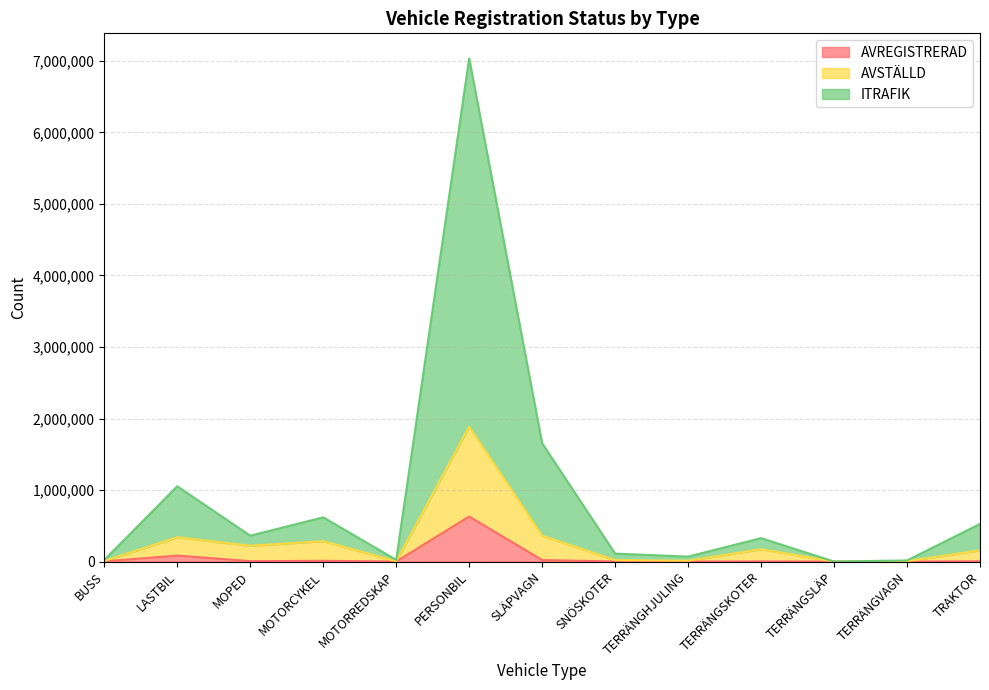

Reading right to left, transcribe all the data shown in this chart.

AVREGISTRERAD: TRAKTOR=3551	TERRÄNGVAGN=254	TERRÄNGSLÄP=0	TERRÄNGSKOTER=1536	TERRÄNGHJULING=240	SNÖSKOTER=759	SLÄPVAGN=20779	PERSONBIL=629172	MOTORREDSKAP=405	MOTORCYKEL=9863	MOPED=5341	LASTBIL=83102	BUSS=2389
AVSTÄLLD: TRAKTOR=156909	TERRÄNGVAGN=4678	TERRÄNGSLÄP=16	TERRÄNGSKOTER=172649	TERRÄNGHJULING=11161	SNÖSKOTER=19422	SLÄPVAGN=361157	PERSONBIL=1885629	MOTORREDSKAP=3735	MOTORCYKEL=284322	MOPED=220964	LASTBIL=338687	BUSS=7426
ITRAFIK: TRAKTOR=526228	TERRÄNGVAGN=15358	TERRÄNGSLÄP=62	TERRÄNGSKOTER=327505	TERRÄNGHJULING=69146	SNÖSKOTER=110878	SLÄPVAGN=1654064	PERSONBIL=7034304	MOTORREDSKAP=23531	MOTORCYKEL=618230	MOPED=361524	LASTBIL=1052489	BUSS=22290